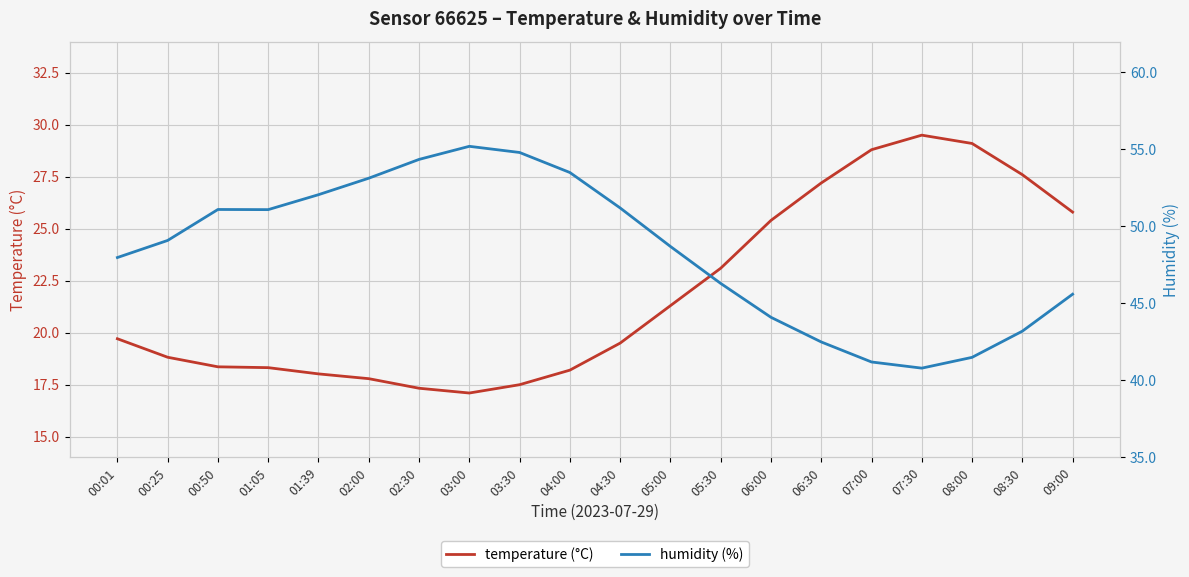

True or false: temperature (°C) has more than 2 points higher than both neighbors.

False